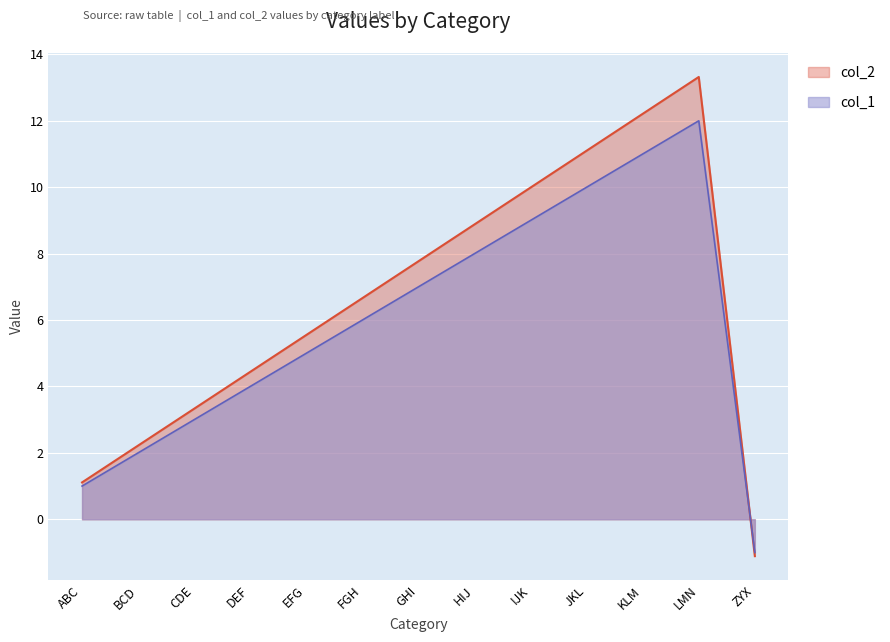

List the labels in order of col_1 value, largest first.

LMN, KLM, JKL, IJK, HIJ, GHI, FGH, EFG, DEF, CDE, BCD, ABC, ZYX